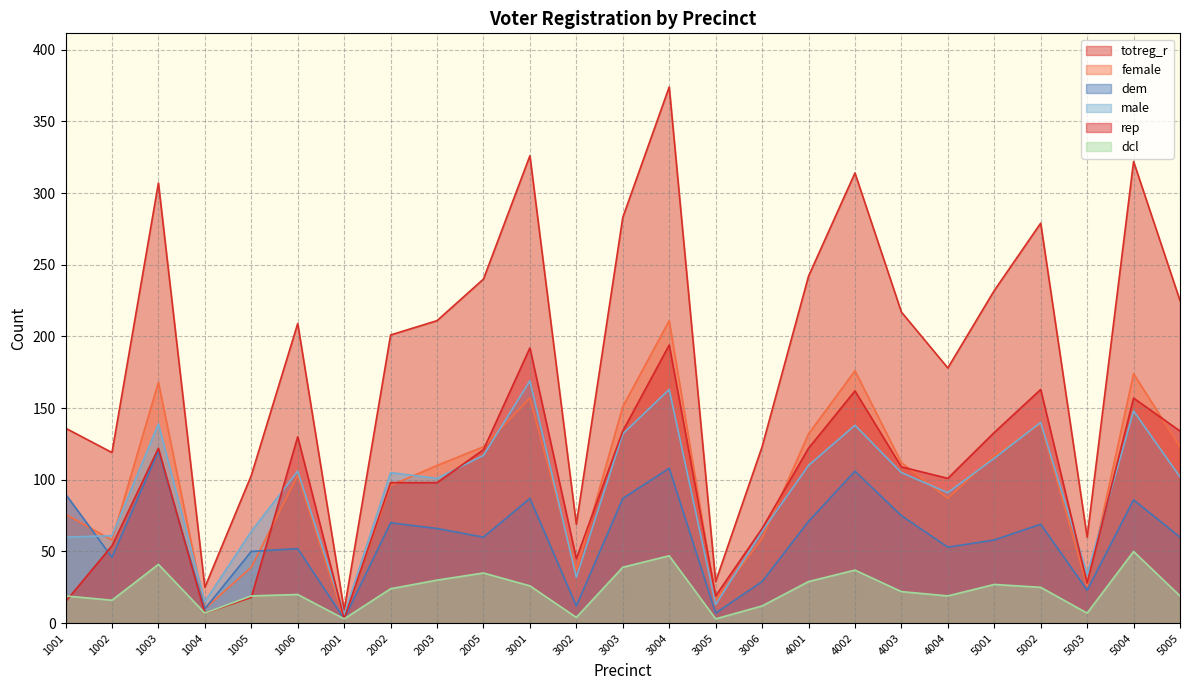

Reading left to right, what are all the values shown in this chart?

totreg_r: 136	119	307	25	103	209	9	201	211	240	326	69	283	374	29	123	242	314	217	178	232	279	60	322	225
dem: 90	46	120	10	50	52	3	70	66	60	87	12	87	108	7	29	71	106	75	53	58	69	23	86	60
rep: 15	54	122	7	18	130	3	98	98	121	192	45	134	194	19	66	122	162	109	101	133	163	28	157	134
male: 60	61	139	15	64	106	6	105	101	117	169	32	132	163	13	64	110	138	105	91	115	140	34	148	102
female: 76	58	168	10	39	103	3	96	110	123	157	37	151	211	16	59	132	176	112	87	117	139	26	174	123
dcl: 19	16	41	7	19	20	3	24	30	35	26	4	39	47	3	12	29	37	22	19	27	25	7	50	19